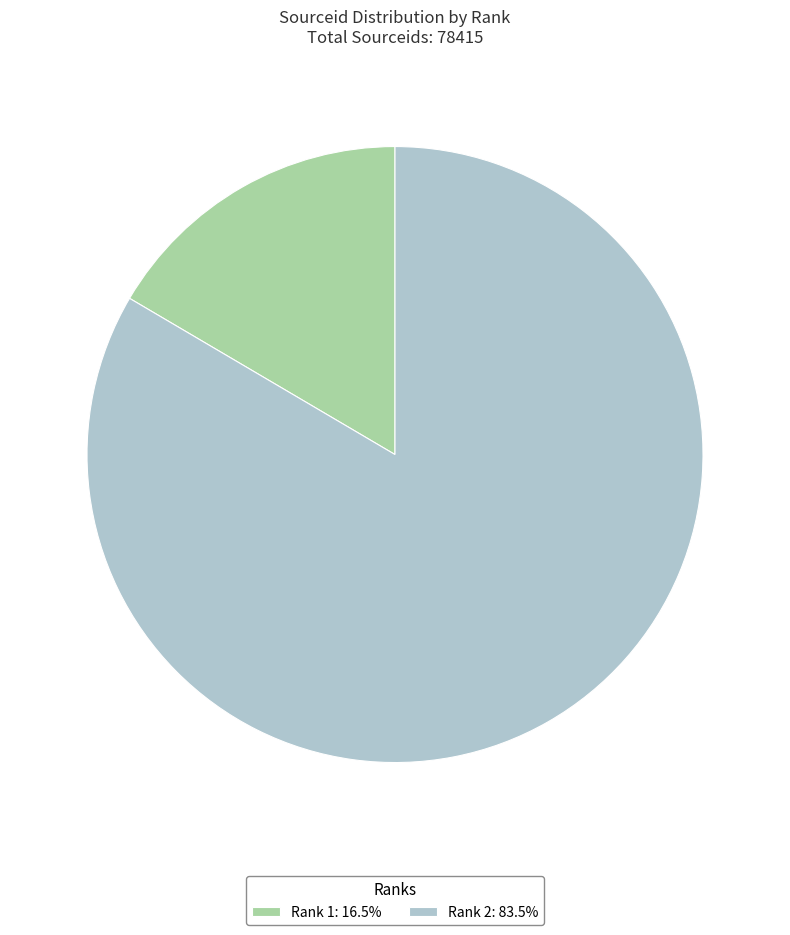

Does Rank 1: 16.5% account for over 50% of the chart?

No